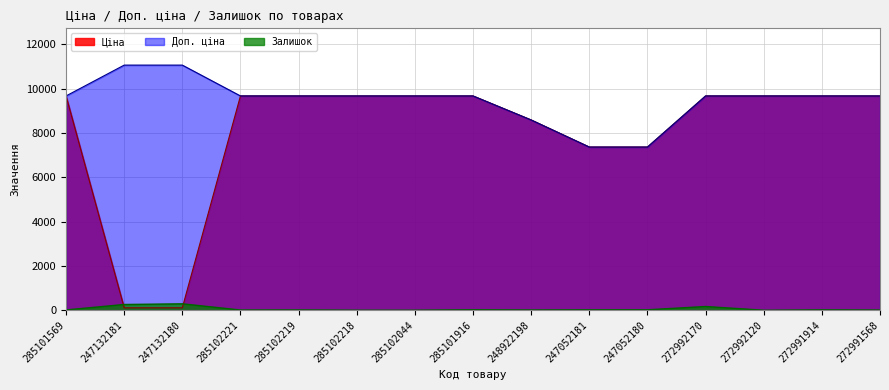

At how many categories does at least one series exceed 3160?

15